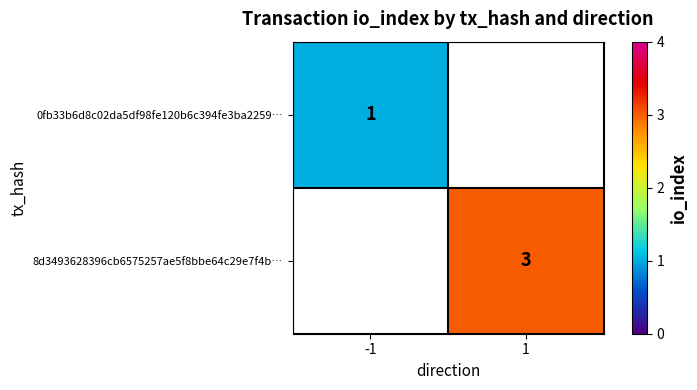

Is it true that 8d3493628396cb6575257ae5f8bbe64c29e7f4b… equals 5 at 1?

False